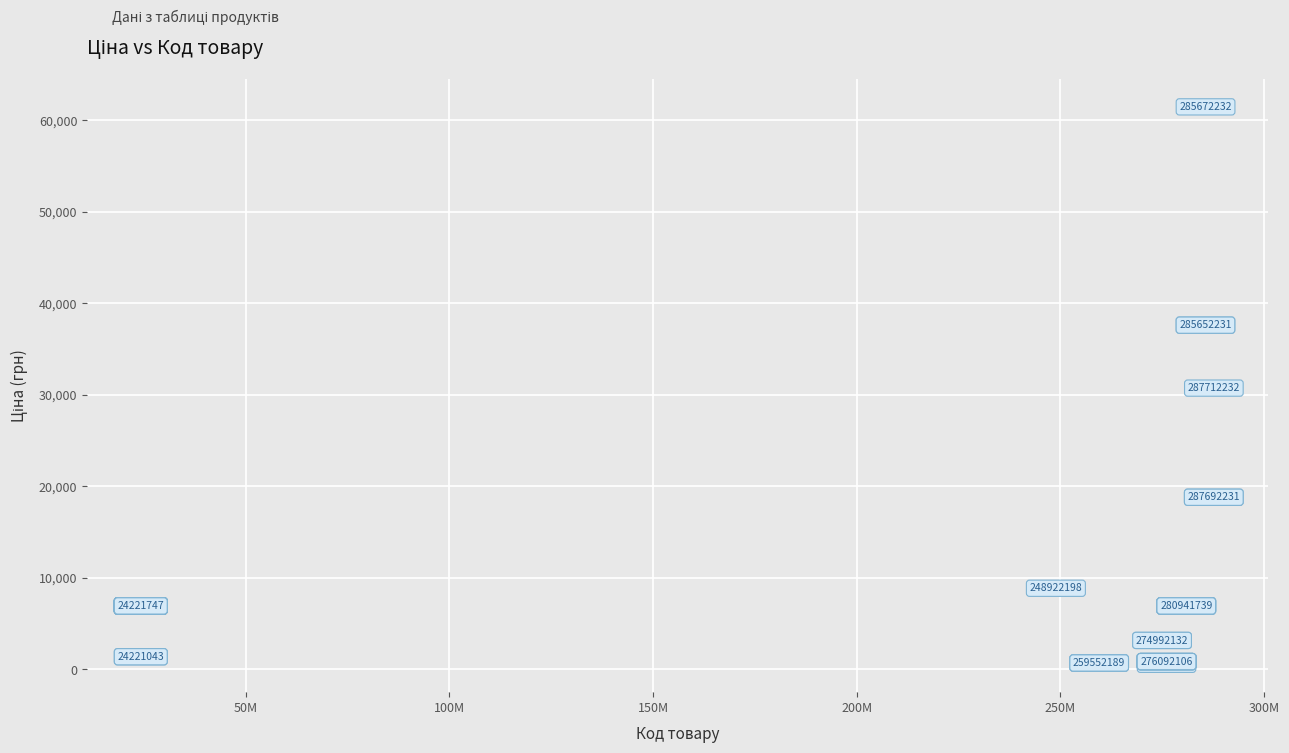

What Y value in the scatter plot is closest to 30992?

30717.1